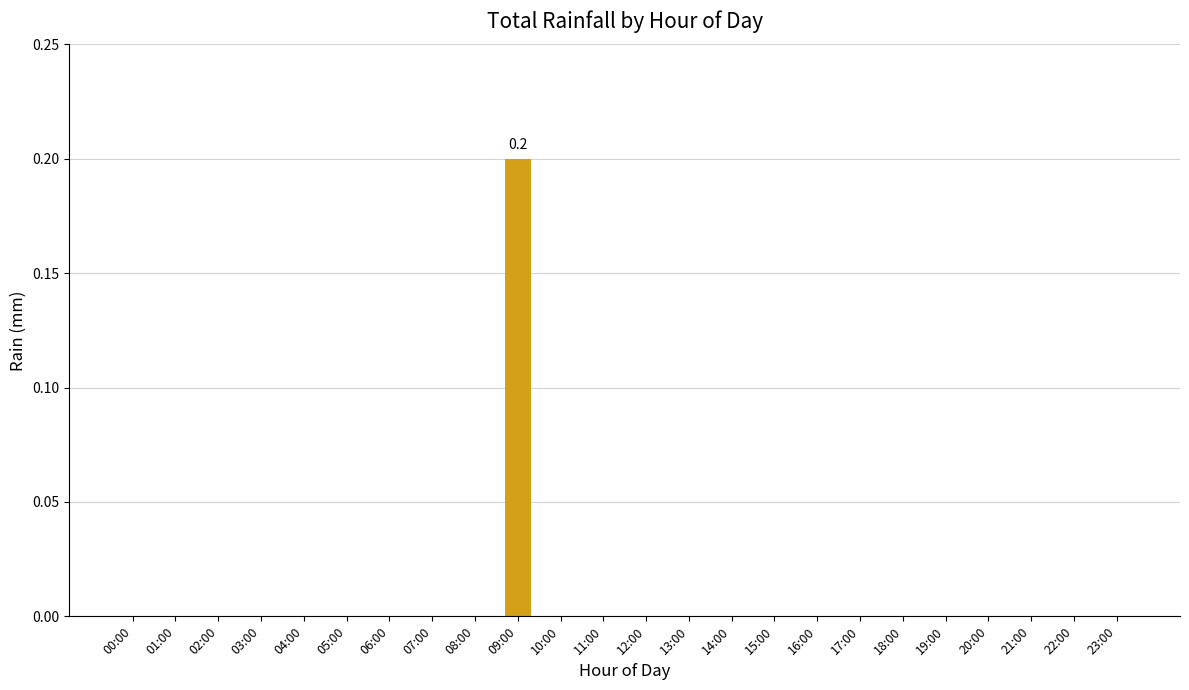

At which category does the chart reach its peak across all series?

09:00